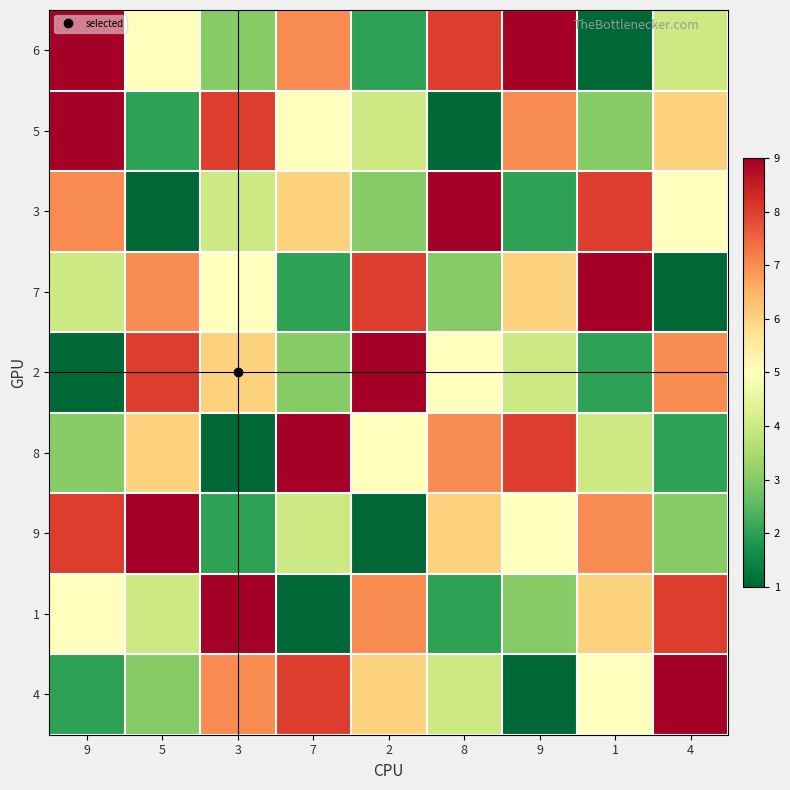

Which series has the widest spread of values?

6